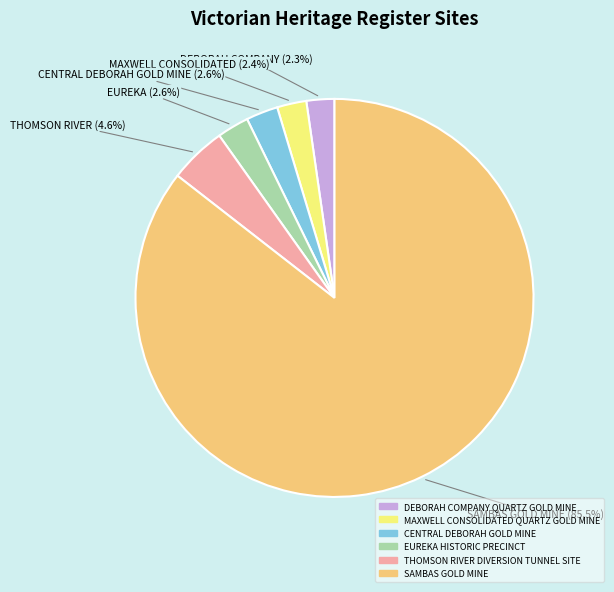

To the nearest percent, what is the difference between the largest and smallest slice percentages?

83%